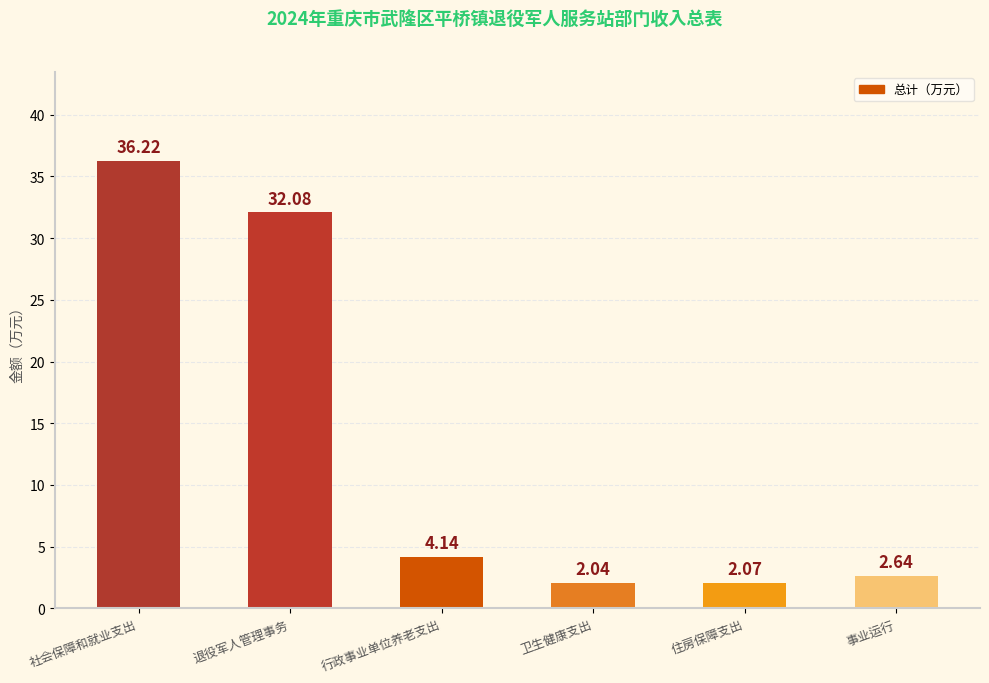

What is the difference between the values at 卫生健康支出 and 退役军人管理事务?

30.0